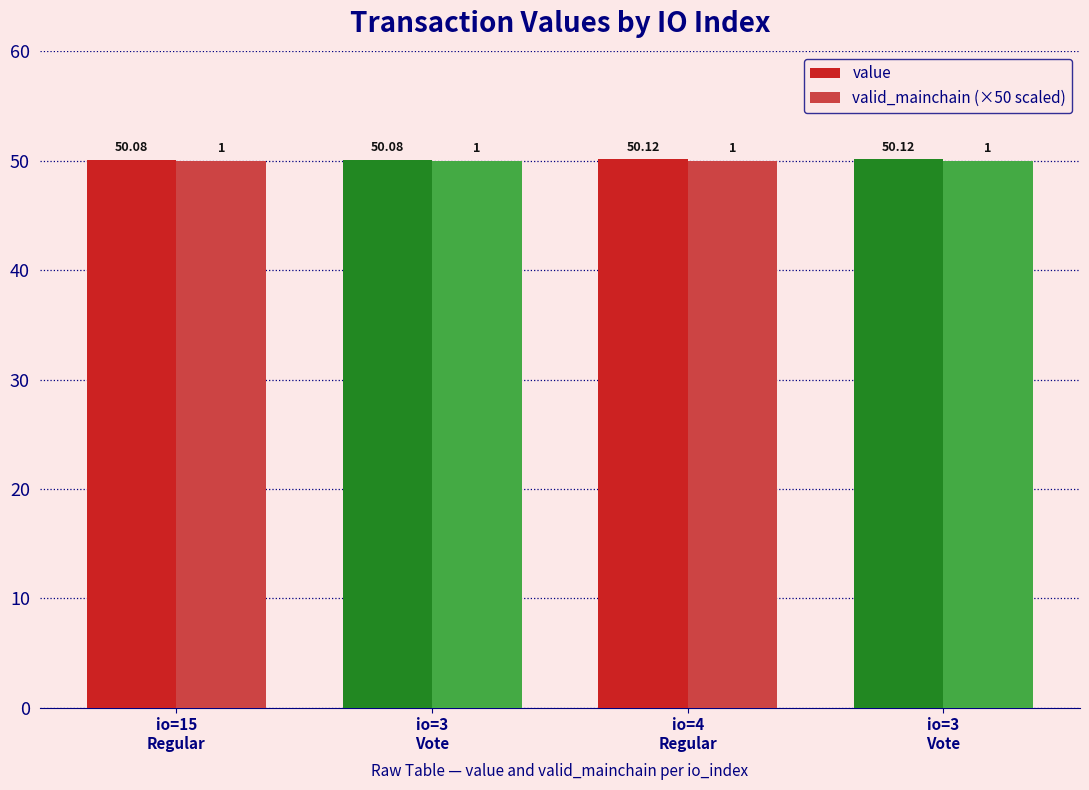

How many distinct data groups are displayed?

2